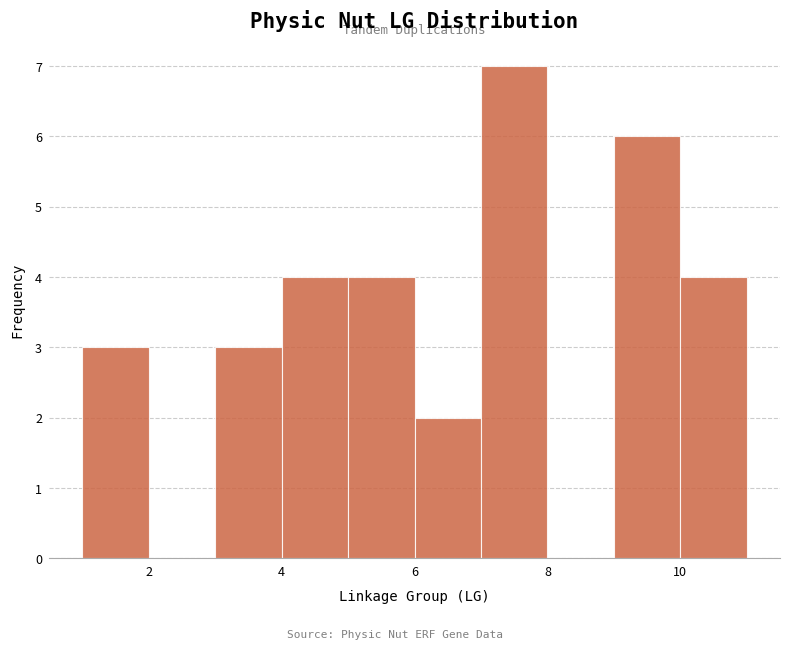

Which range on the x-axis has the tallest bar?

7 to 8